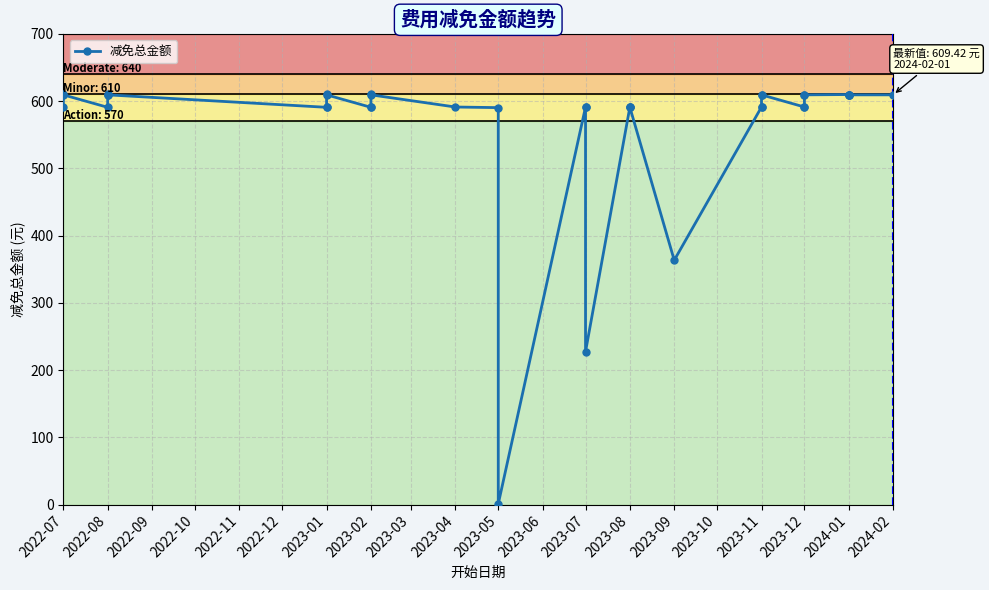

The chart shows a value of 282.8 at 2023-08. True or false?

False